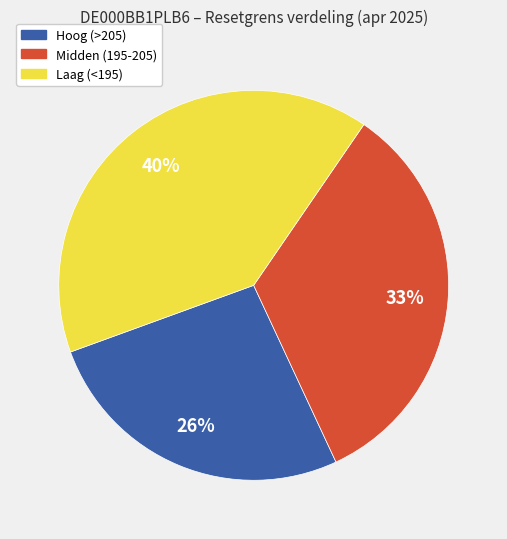

To the nearest percent, what is the difference between the largest and smallest slice percentages?

14%